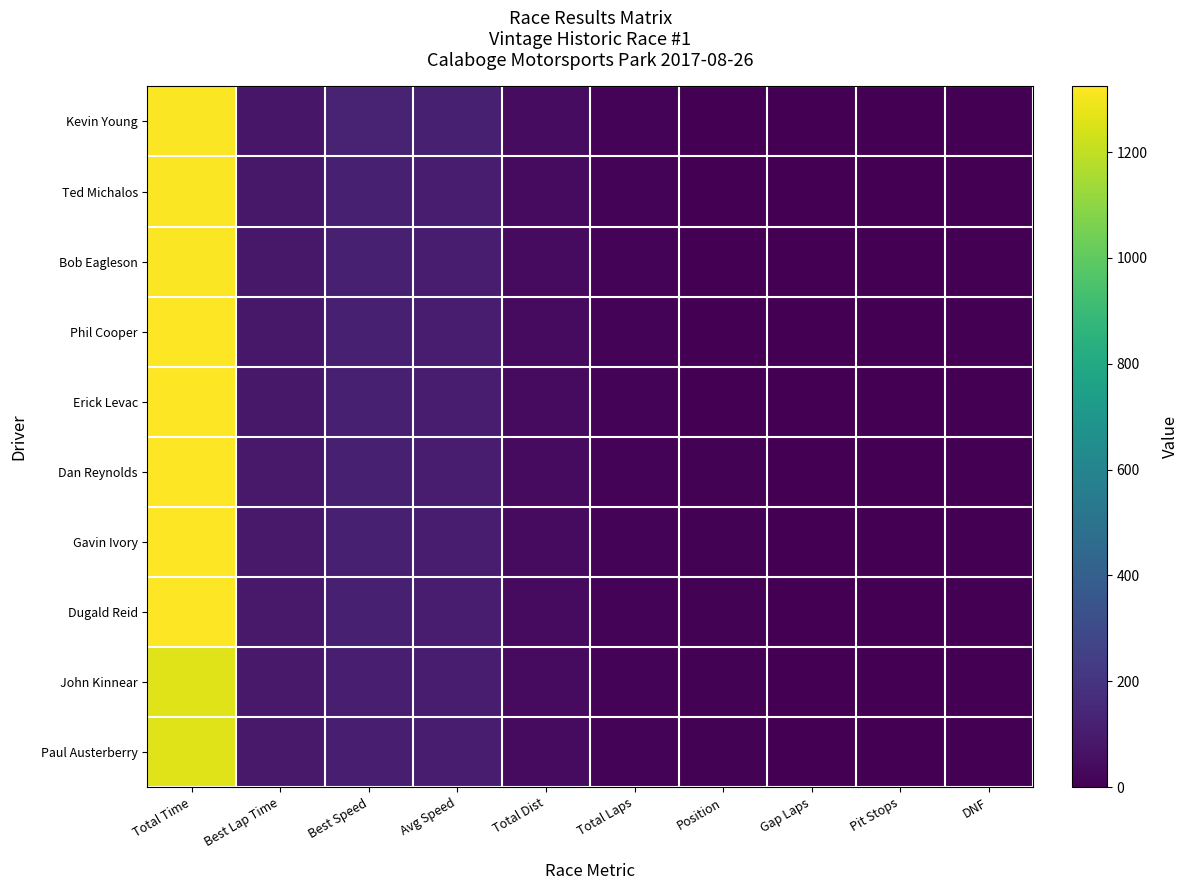

At how many categories does at least one series exceed 914?

1